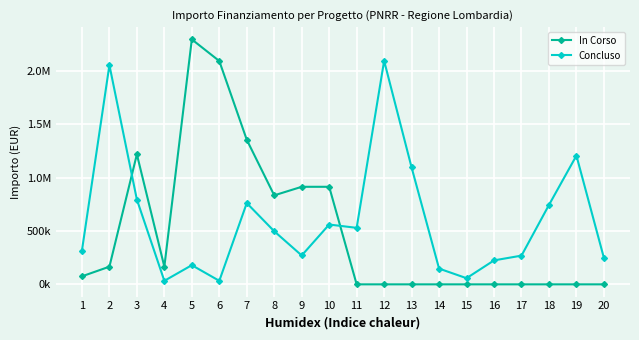

At which category does Concluso reach its first local valley?

4